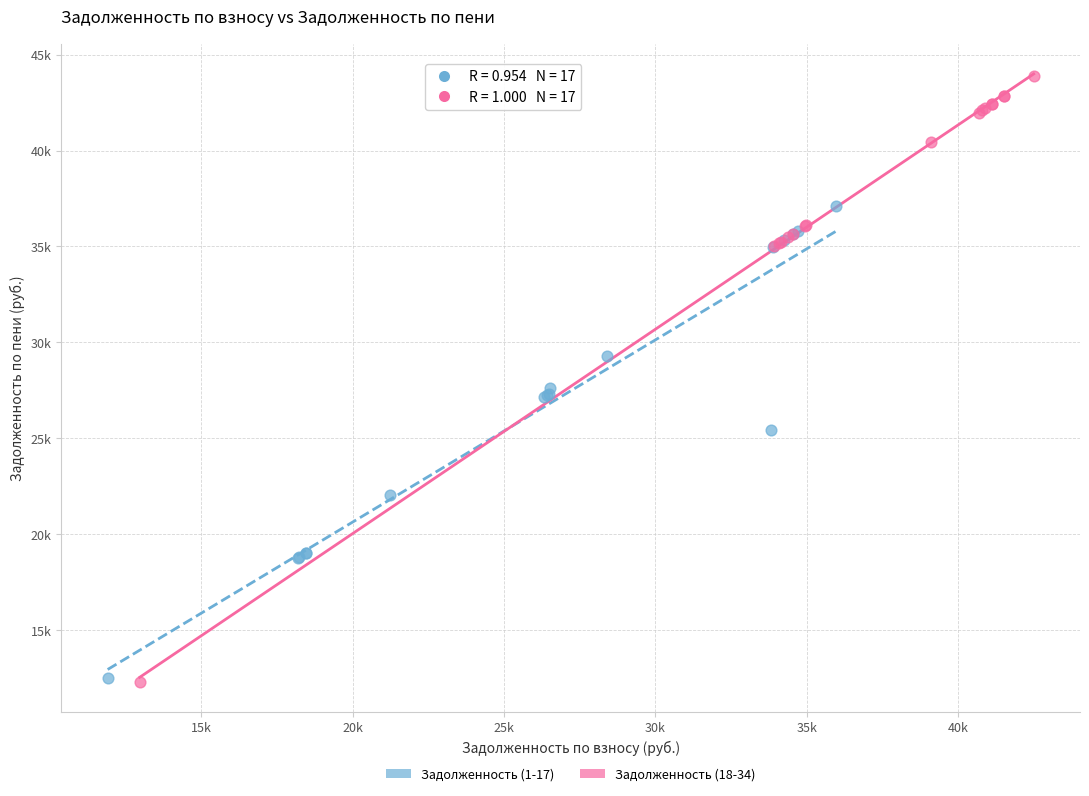

What are all the series names shown in the legend?

Задолженность (1-17), Задолженность (18-34)